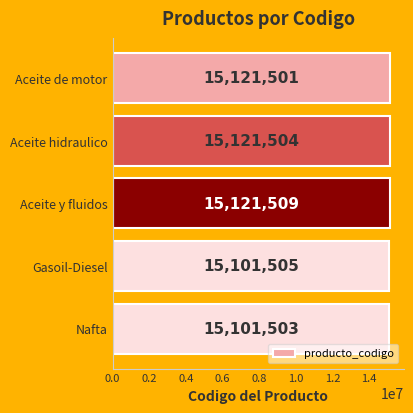

Reading top to bottom, extract all data points from this chart.

15121501	15121504	15121509	15101505	15101503